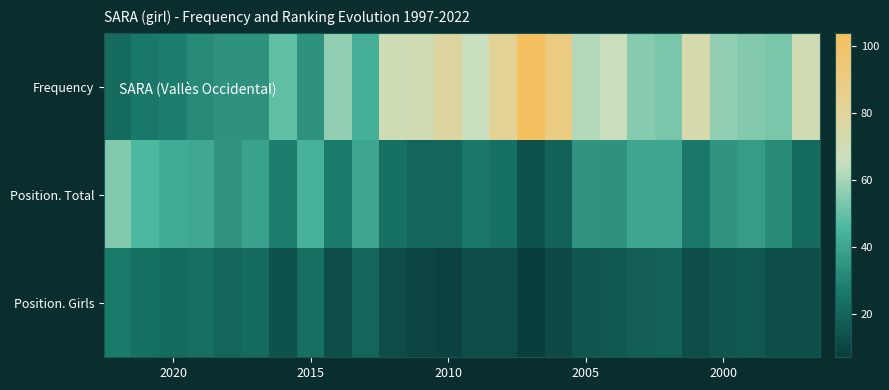

What is the smallest value displayed?

7